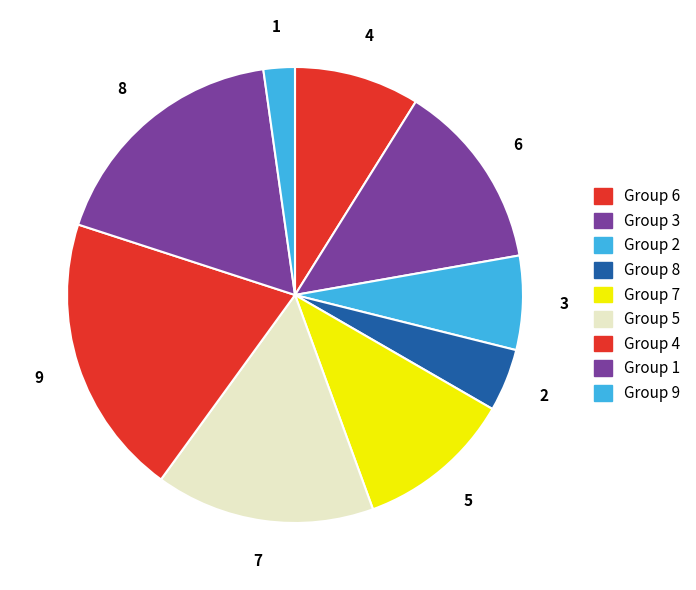

What percentage do 5 and 4 together represent?

35.6%